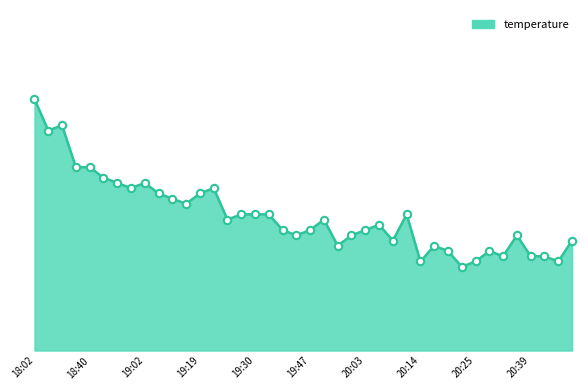

Does the chart have visible grid lines?

No